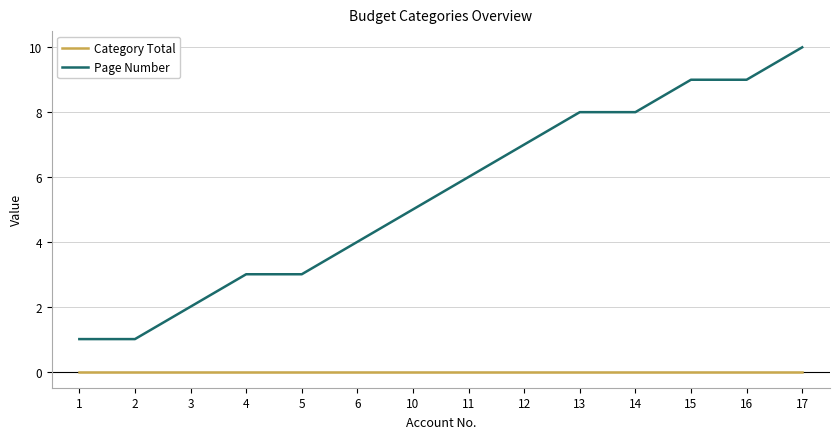

Between 11 and 13, which series saw the biggest shift?

Page Number